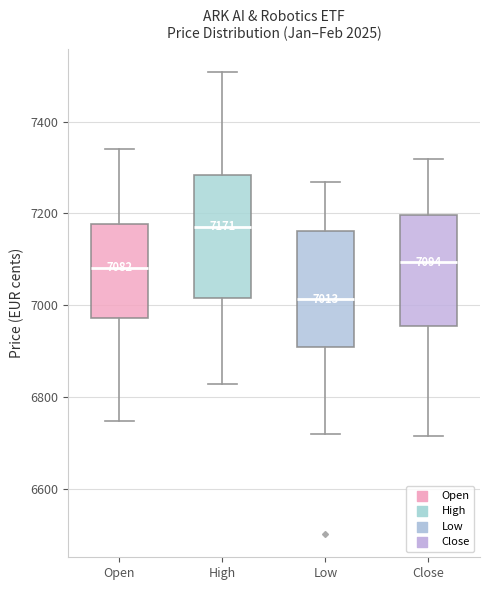

Which box's median line is the highest?

High